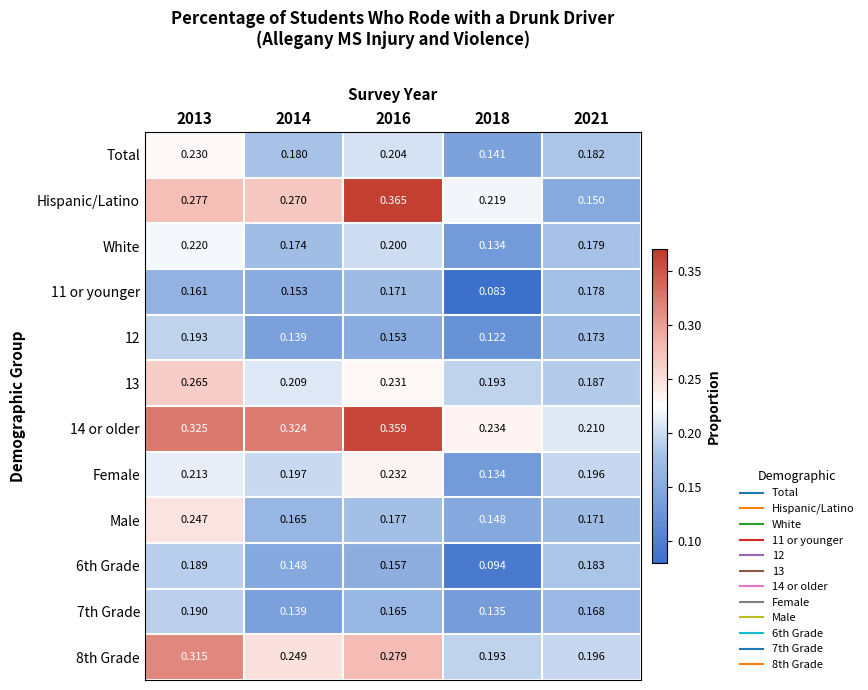

Is the value of White at 2013 greater than the value of 8th Grade at 2018?

Yes